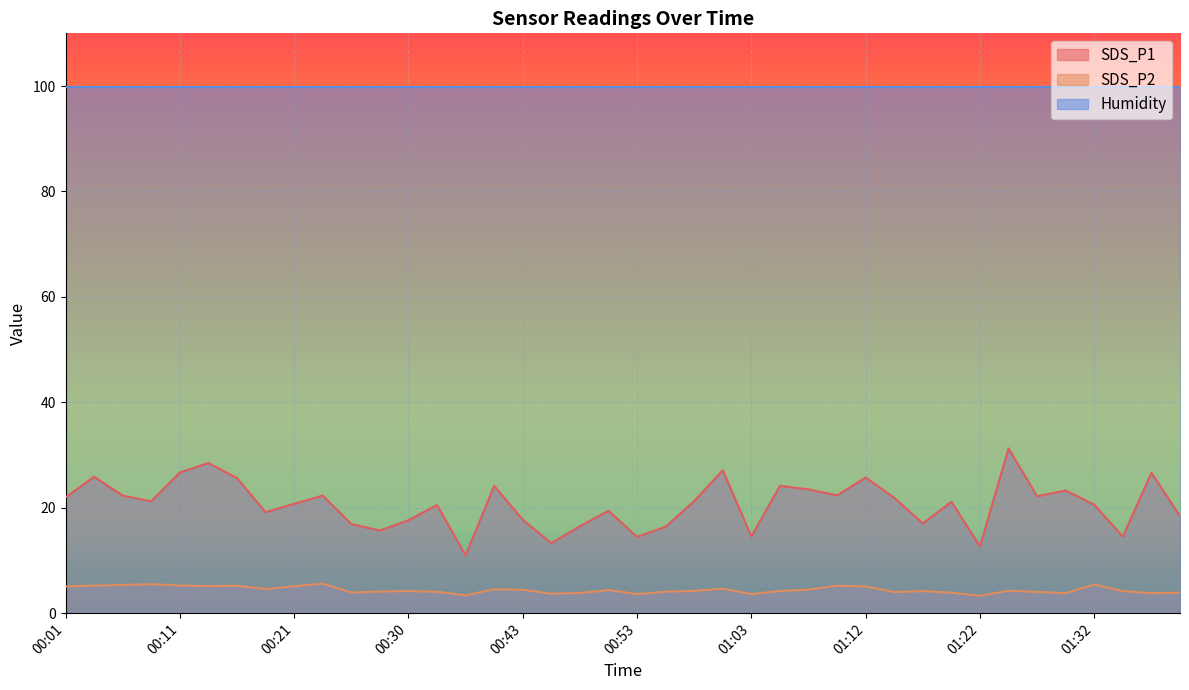

What is the sum of all SDS_P1 values?

826.3